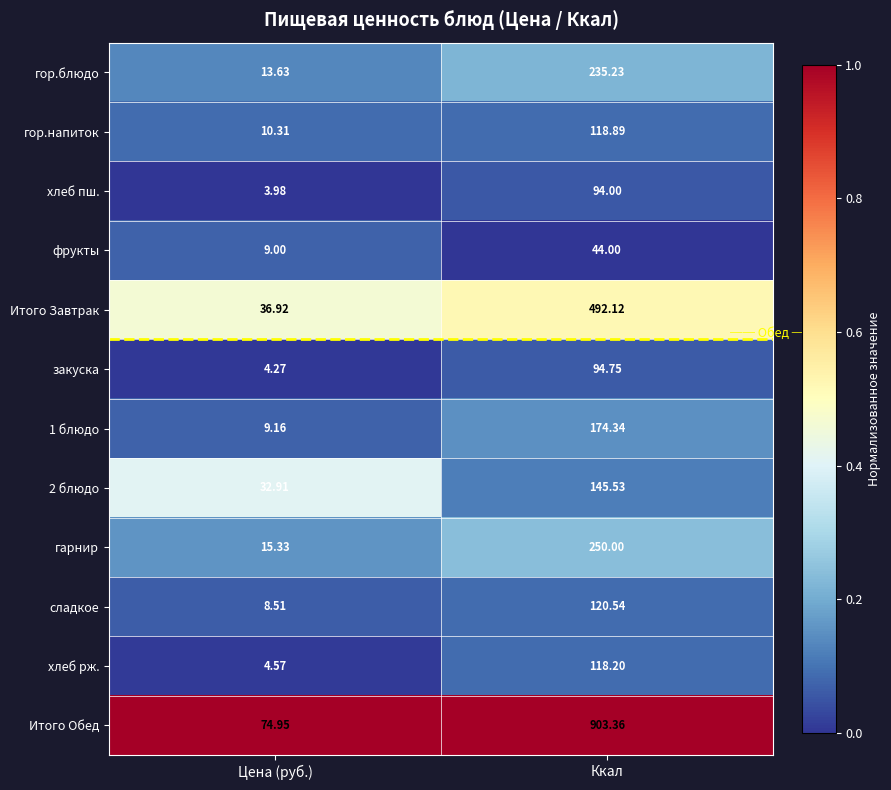

What is the spread (max minus min) of values at Цена (руб.)?

71.0